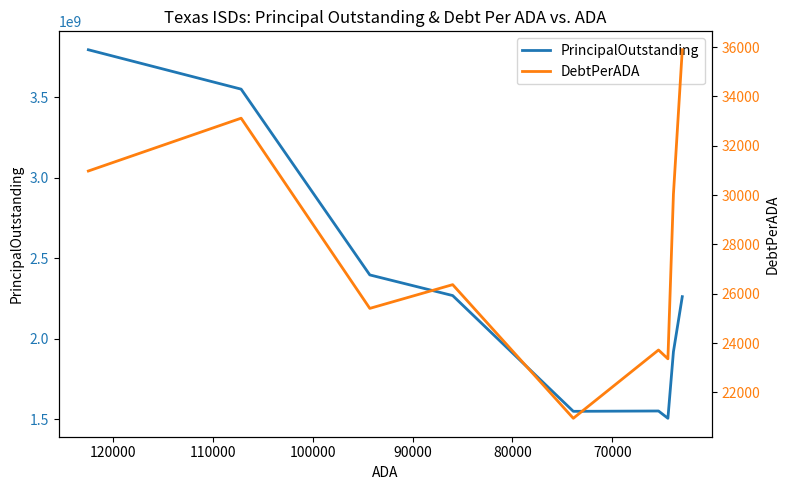

What is the average value of the DebtPerADA series?

27757.0